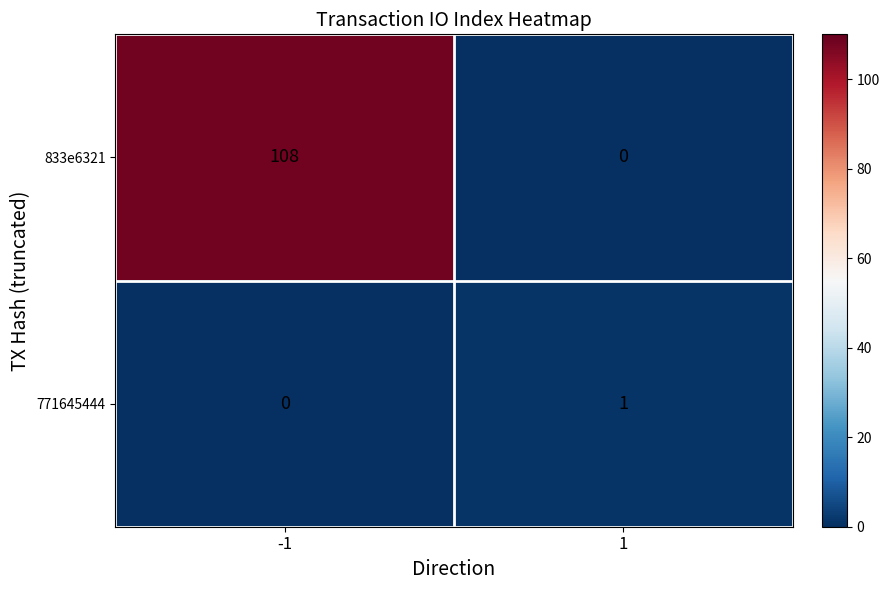

Is it true that 833e6321 equals 108 at -1?

True